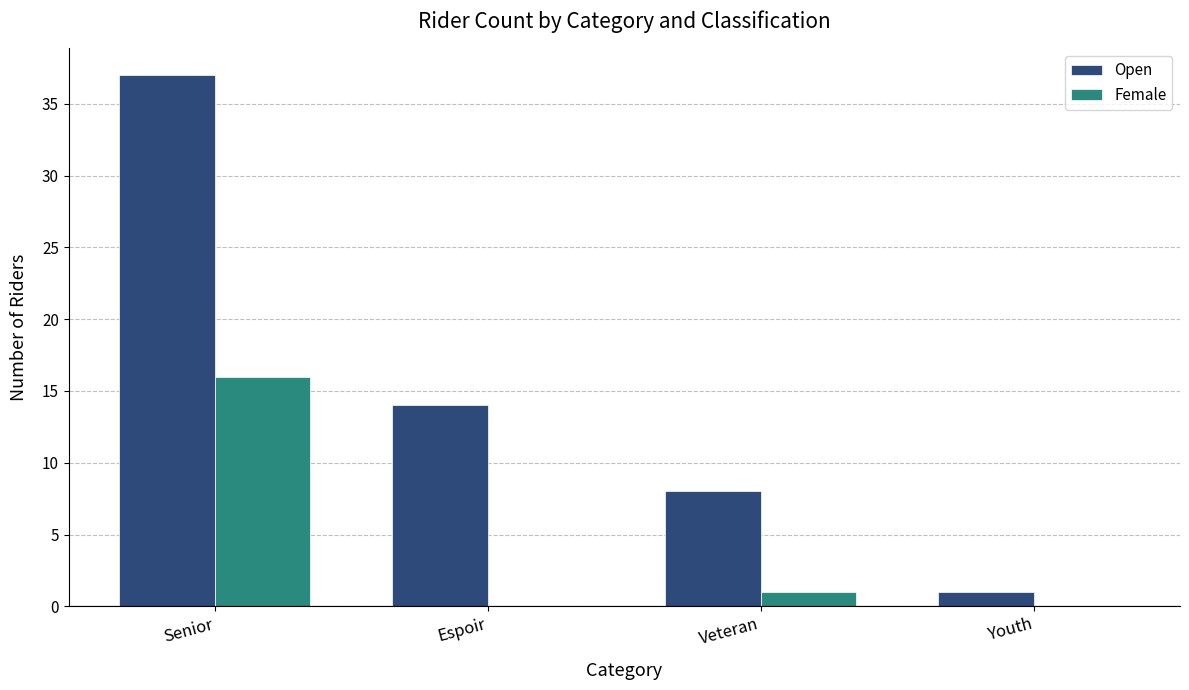

How many groups of bars are there?

4